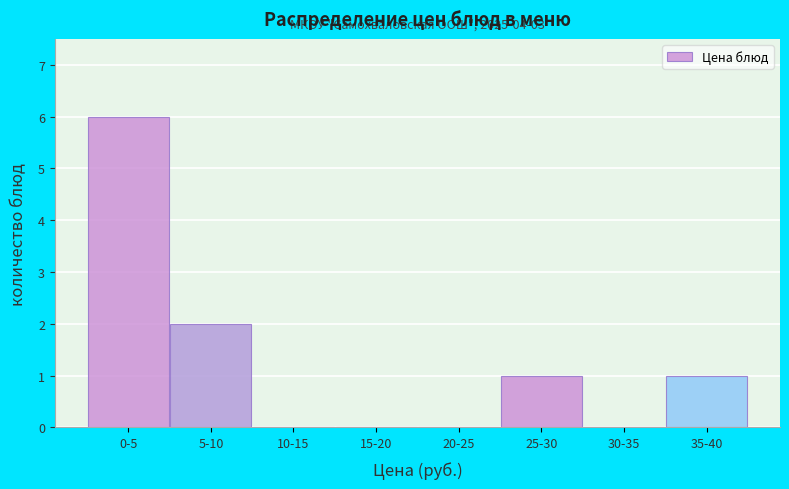

Reading left to right, extract all data points from this chart.

0-5=6	5-10=2	10-15=0	15-20=0	20-25=0	25-30=1	30-35=0	35-40=1